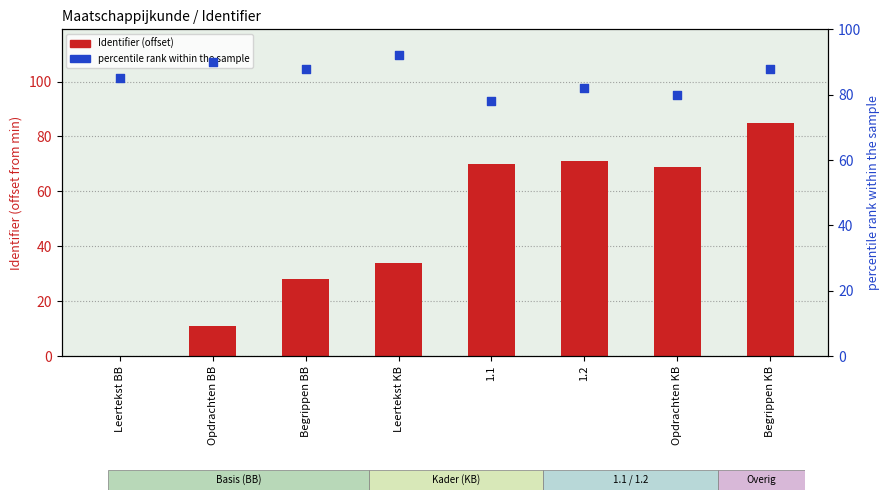

What is the total value across all series at Begrippen BB?

116